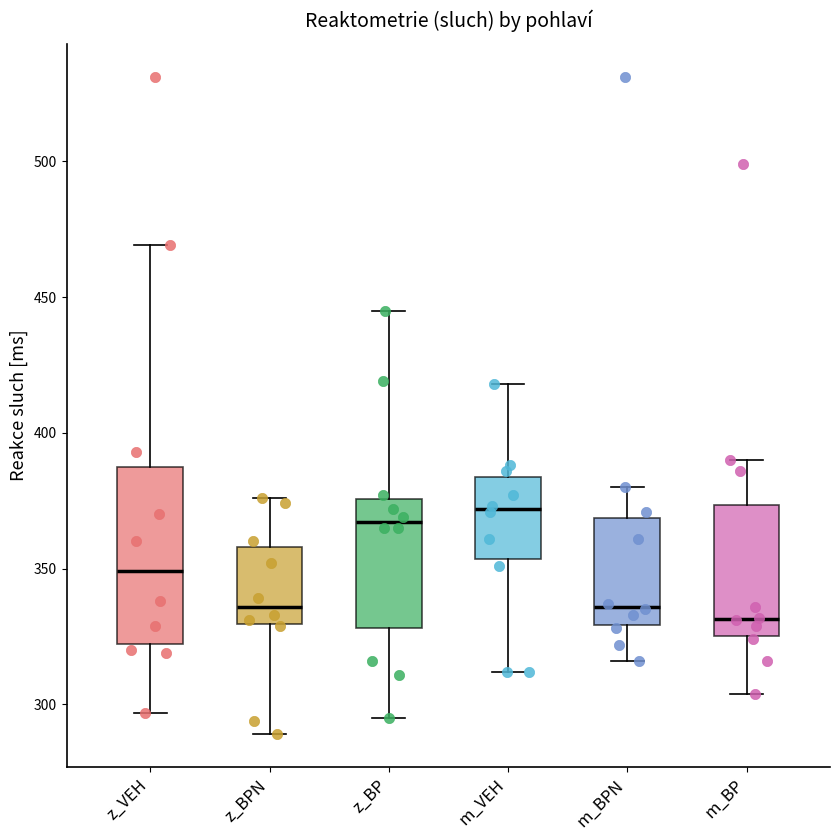

Reading left to right, read every box against the y-axis: the position of its median line, the range the box covers, and the ends of its whiskers. The values are not printed on the chart, so give them approximately, as read against the axis.

z_VEH: median 350, box 320 to 385, whiskers 295 to 470
z_BPN: median 335, box 330 to 360, whiskers 290 to 375
z_BP: median 365, box 330 to 375, whiskers 295 to 445
m_VEH: median 370, box 355 to 385, whiskers 310 to 420
m_BPN: median 335, box 330 to 370, whiskers 315 to 380
m_BP: median 330, box 325 to 375, whiskers 305 to 390